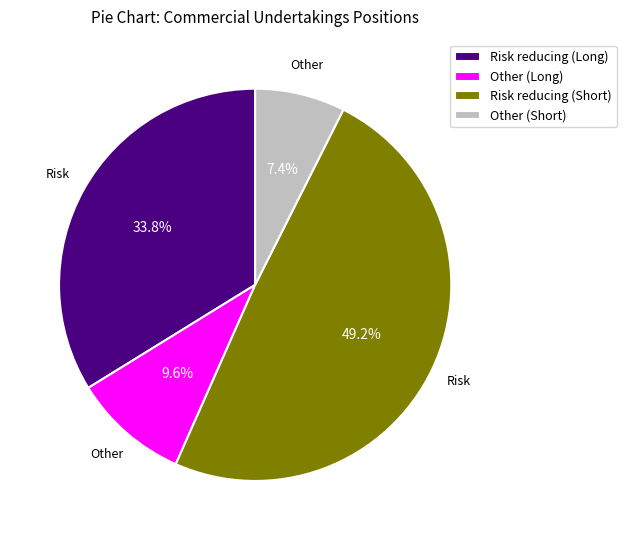

Do Risk reducing (Long) and Other (Short) together represent more than half of the pie?

No